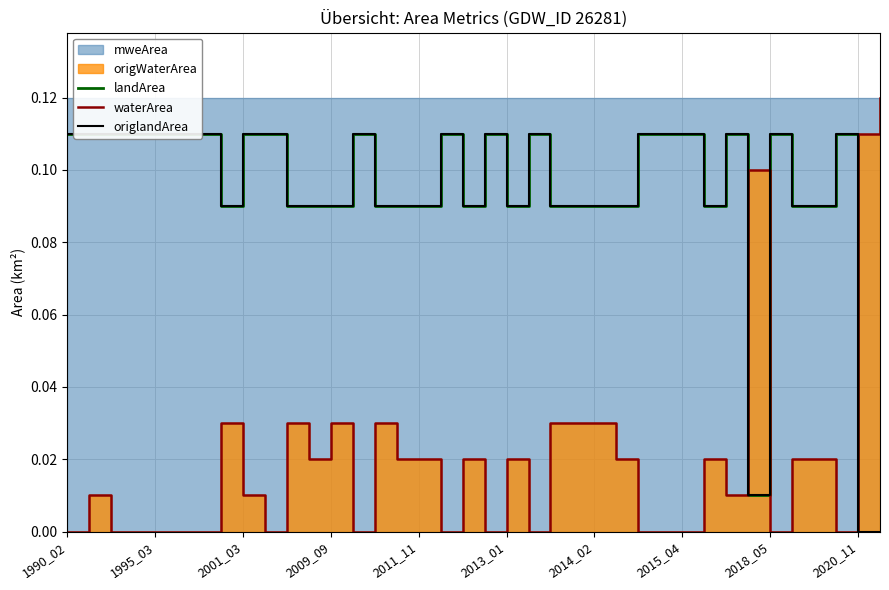

Which series ends up on top after the final intersection of landArea and waterArea?

waterArea